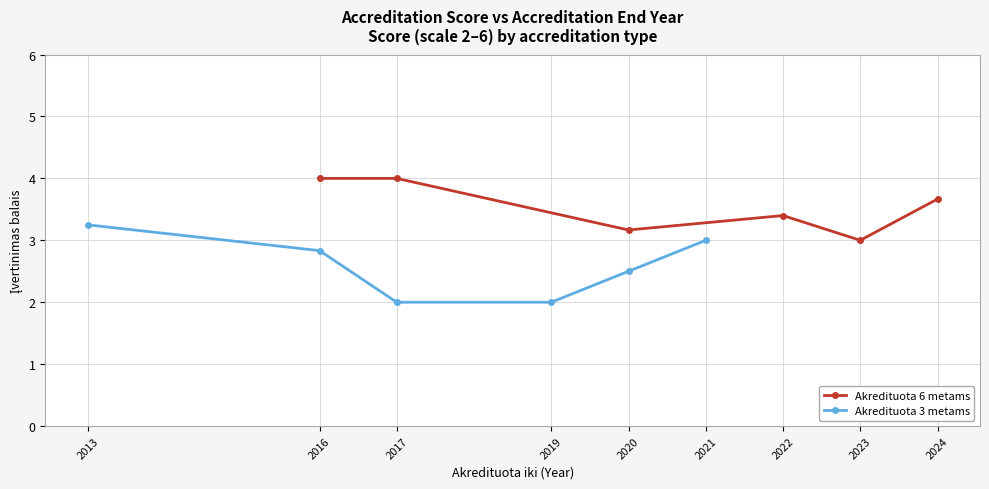

Reading right to left, transcribe all the data shown in this chart.

Akredituota 6 metams: 3.7	3.0	3.4	3.2	4.0	4.0
Akredituota 3 metams: 3.0	2.5	2.0	2.0	2.8	3.2